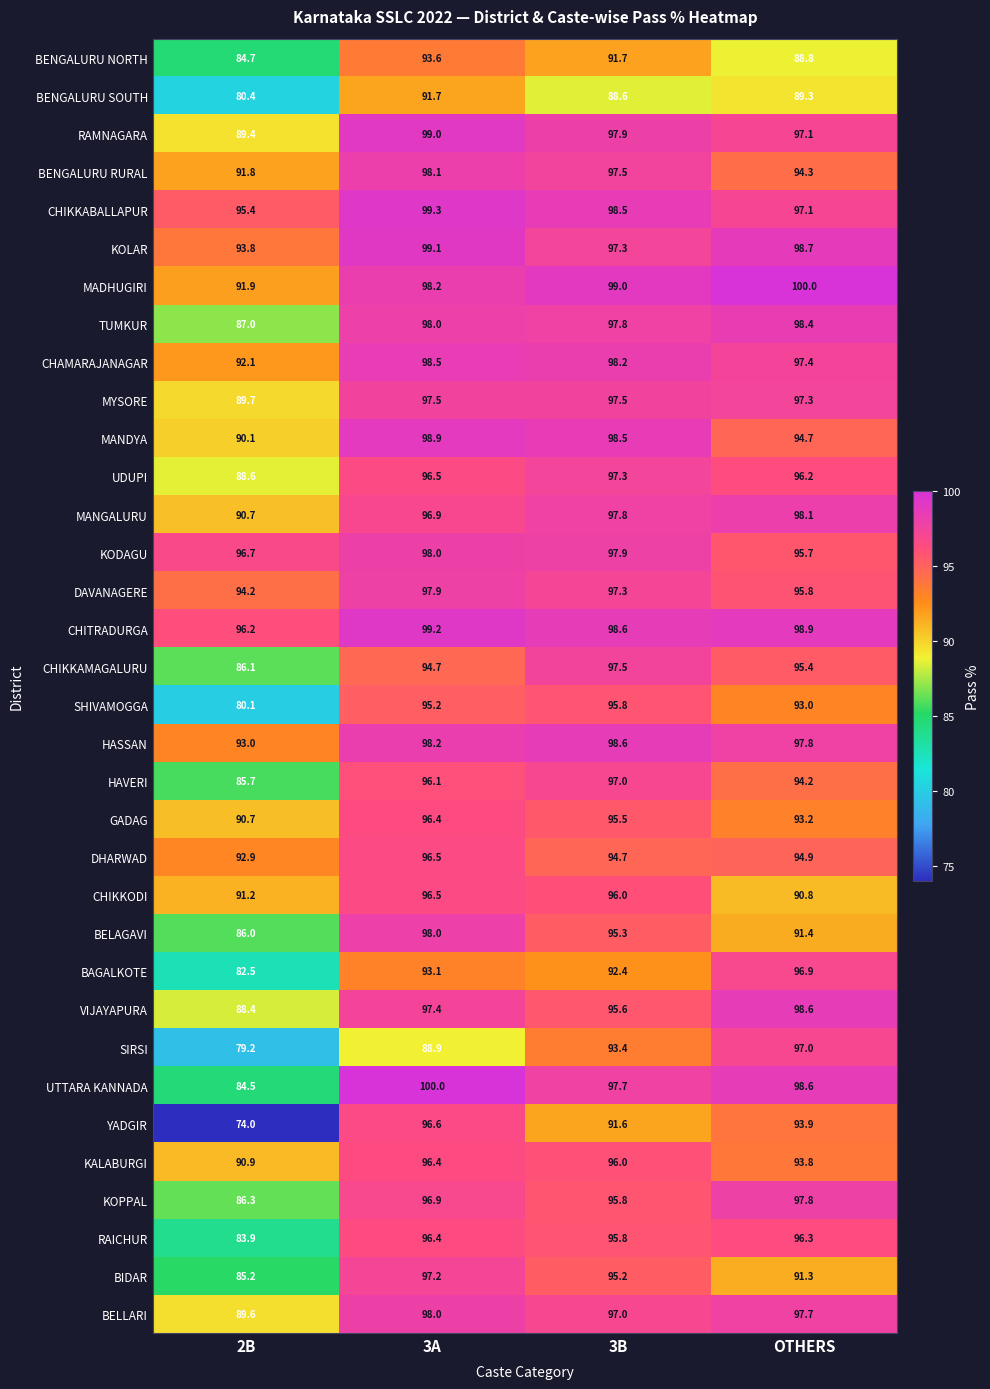

What is the average value of the BENGALURU RURAL series?

95.4